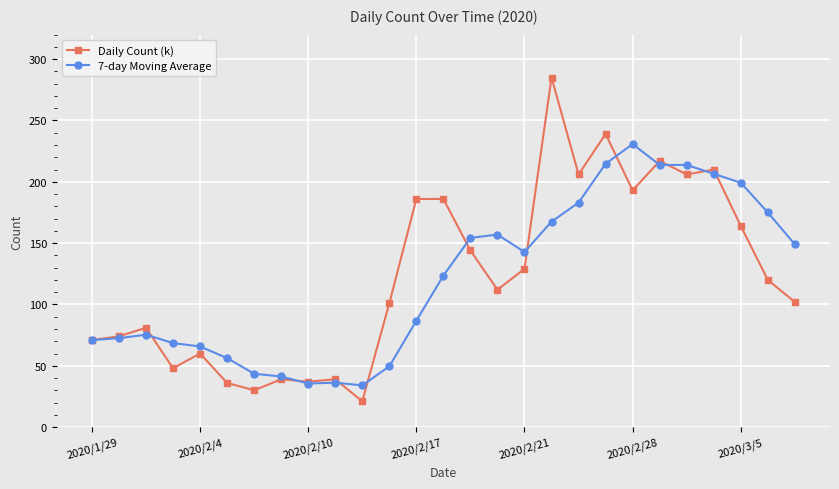

List the series in order of their peak value, lowest first.

7-day Moving Average, Daily Count (k)